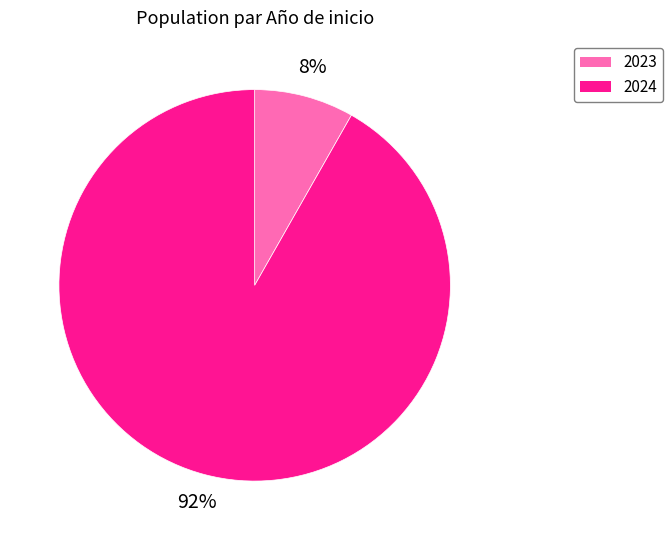

Does any single category account for the majority?

Yes